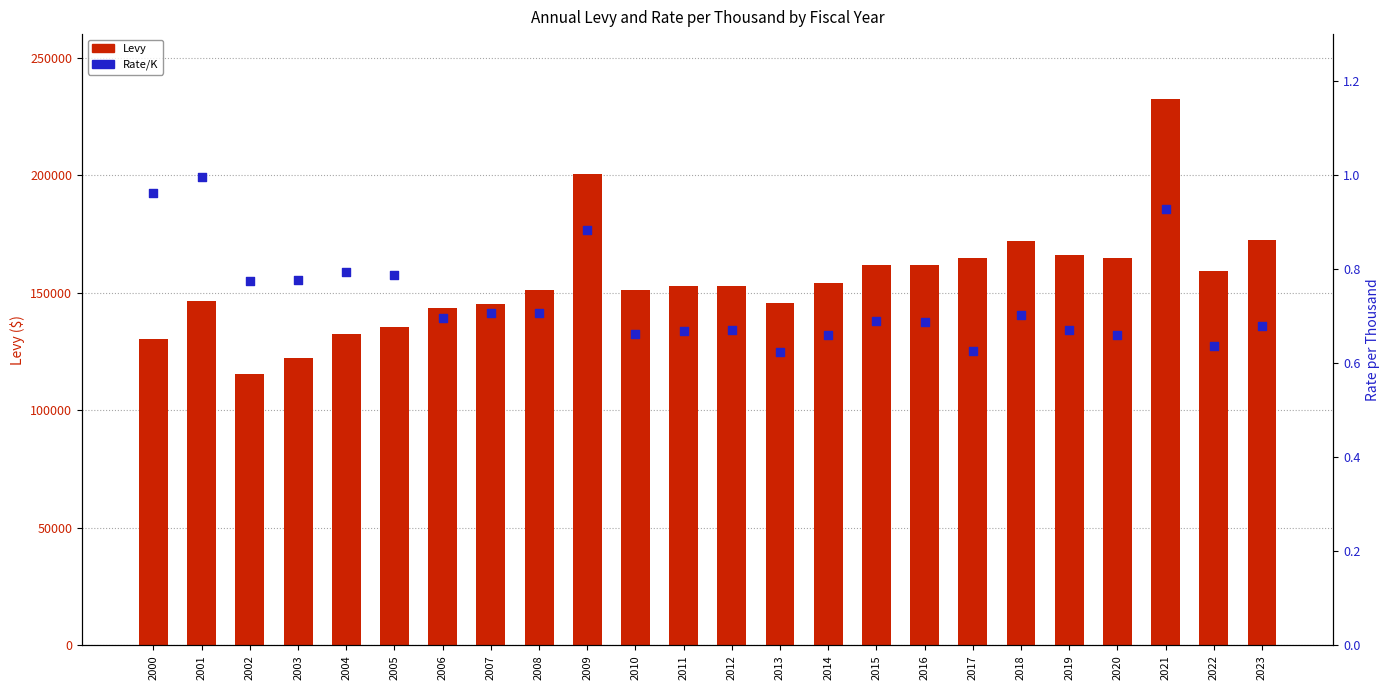

Which series reaches the maximum Y coordinate?

Levy